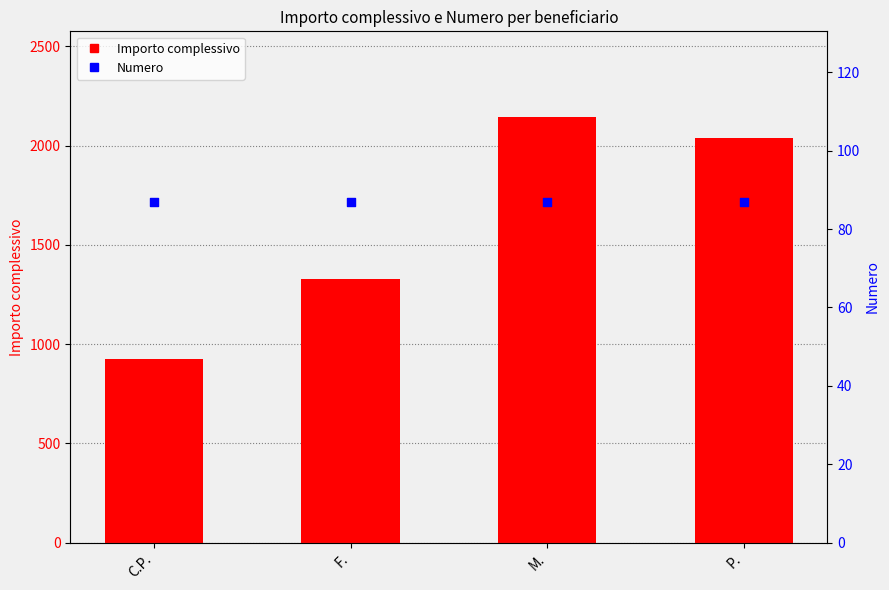

At how many categories does at least one series exceed 700?

4